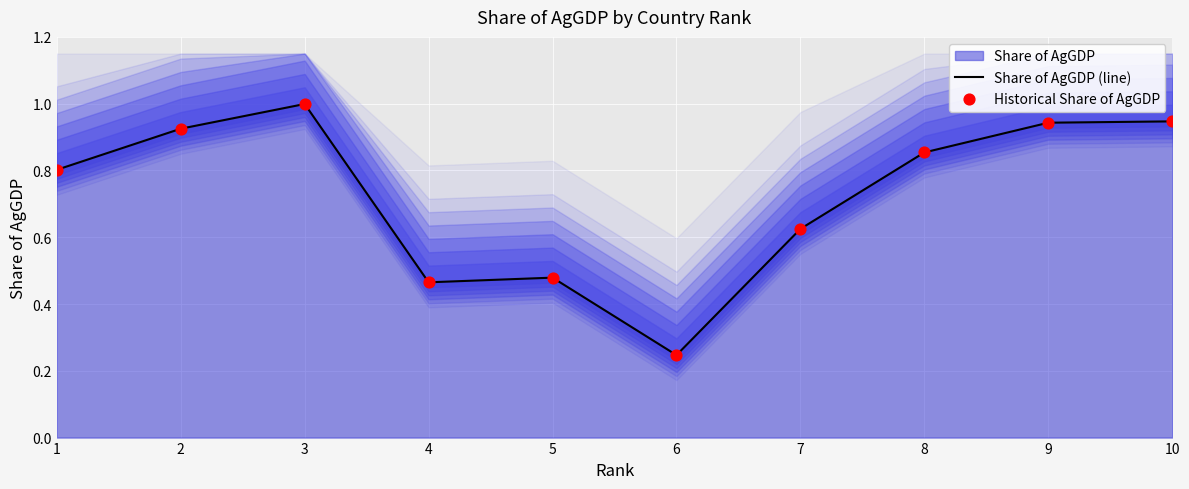

What is the total value across all series at 8?

1.7